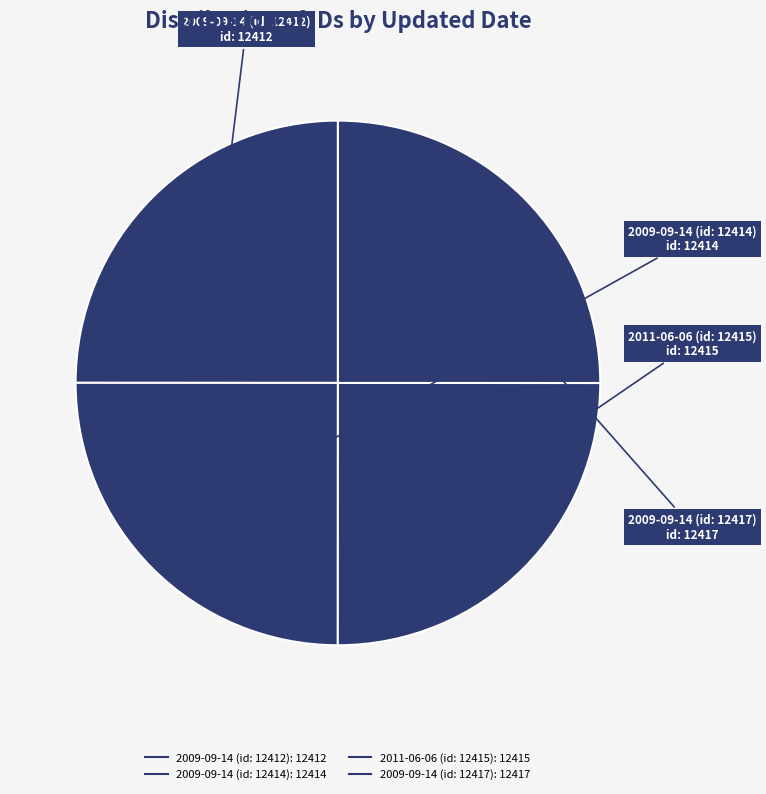

Is it true that 2009-09-14 (id: 12412) is 13% of the pie?

False